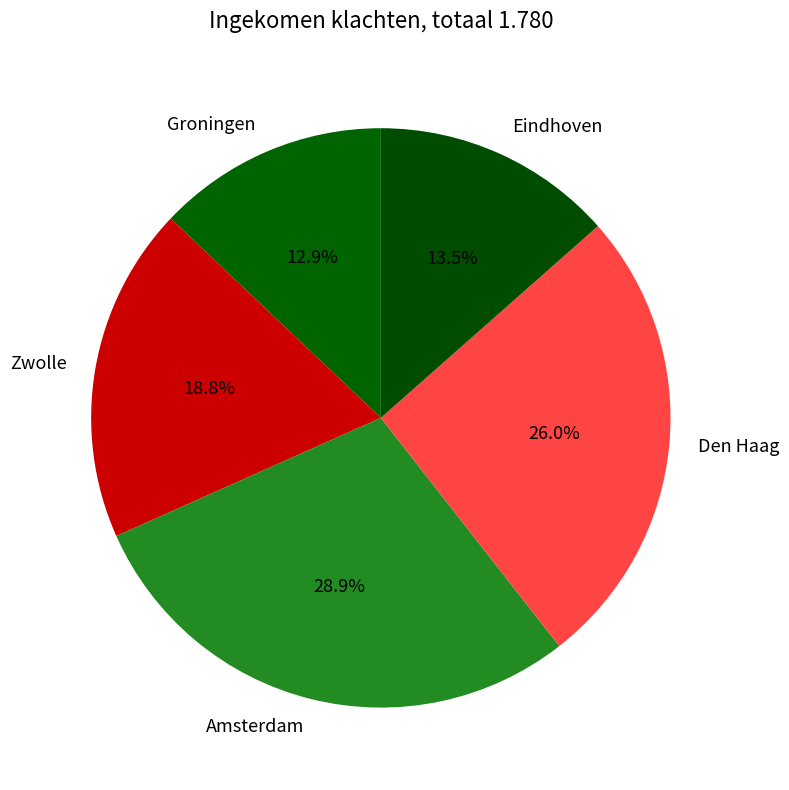

Count the number of slices in the pie.

5